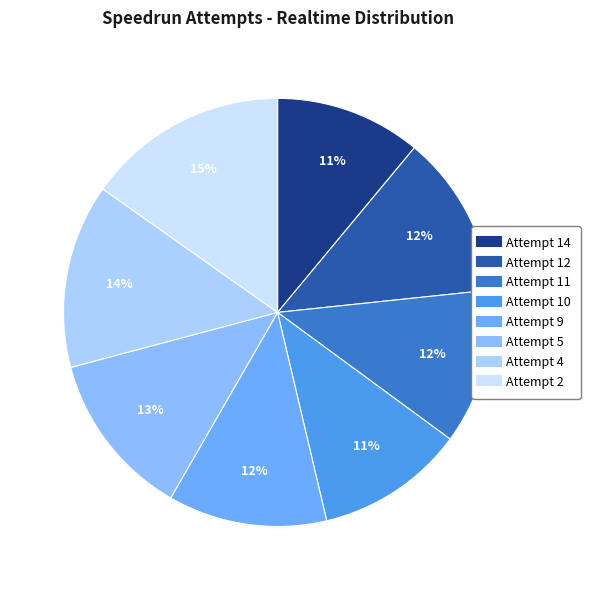

Is Attempt 9 the majority of the pie?

No